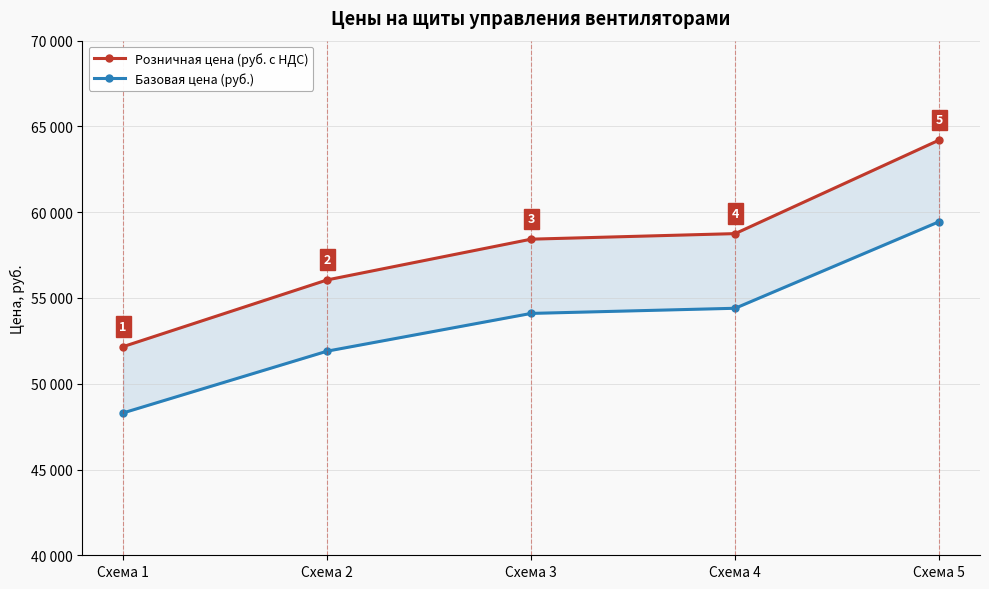

What is the value of the Базовая цена (руб.) point at the 4th from the left?

54400